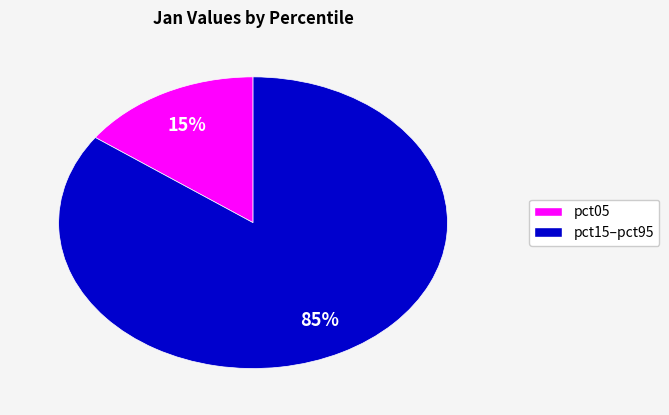

To the nearest percent, what is the difference between the largest and smallest slice percentages?

70%